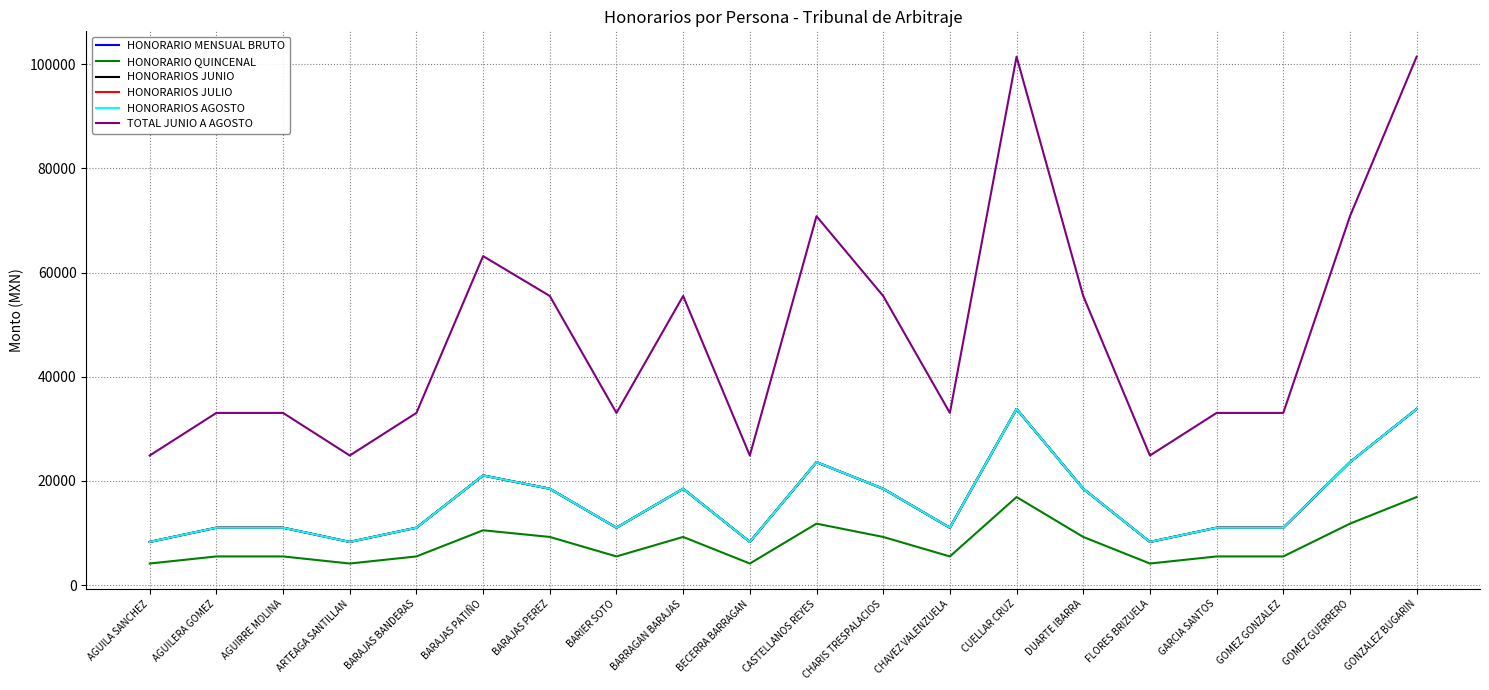

What is the difference between the HONORARIOS AGOSTO values at DUARTE IBARRA and GONZALEZ BUGARIN?

15312